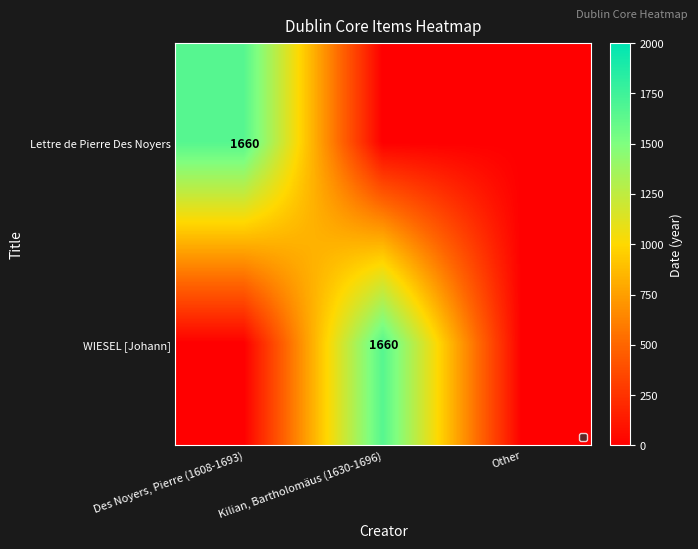

The Lettre de Pierre Des Noyers series shows 1112 at Des Noyers, Pierre (1608-1693). True or false?

False